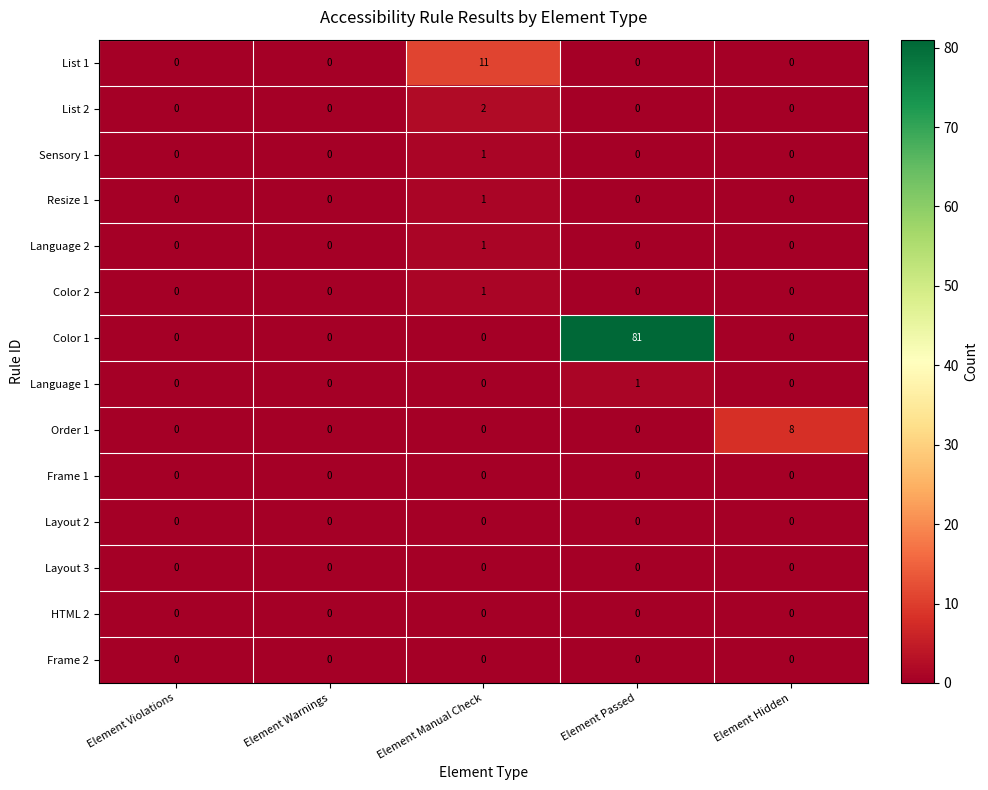

Which series has the largest total across all categories?

Color 1